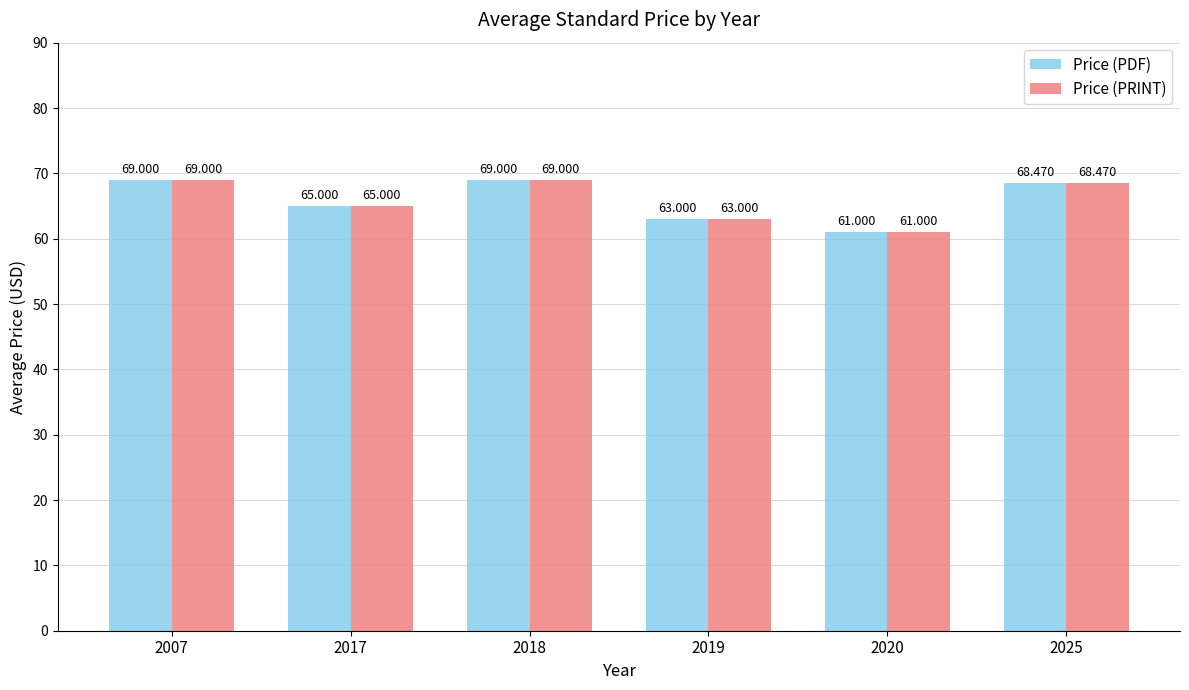

What are all the series names shown in the legend?

Price (PDF), Price (PRINT)